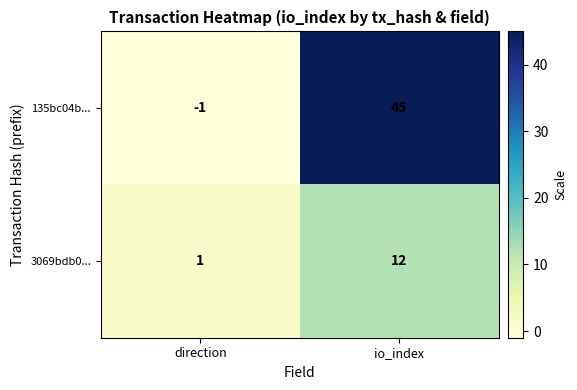

How many series are shown in this chart?

2